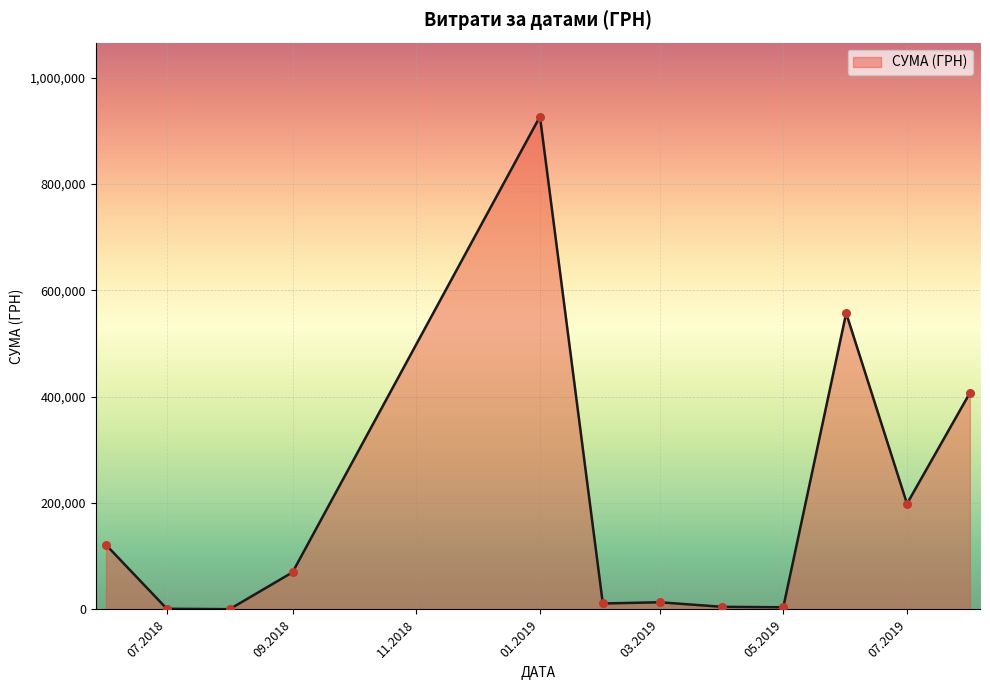

What is the difference between the maximum and minimum values?

926532.7